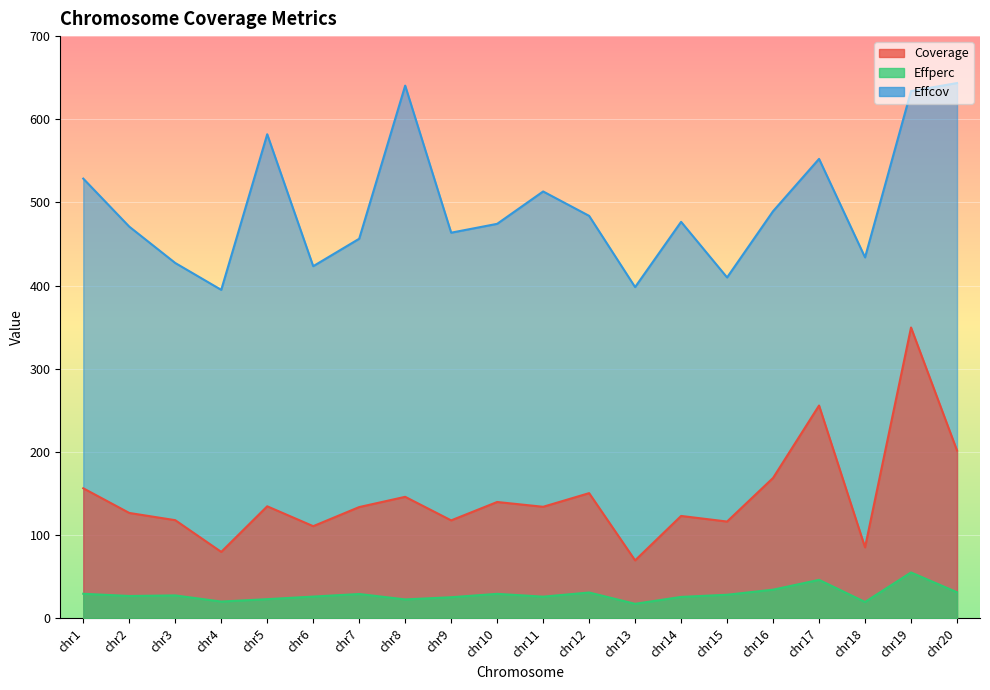

What is the value of the Coverage point at the 1st from the left?

156.4